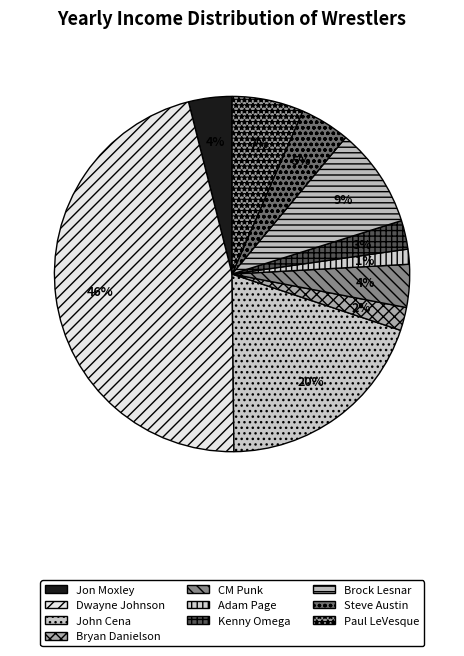

Rank the categories by value from highest to lowest.

Dwayne Johnson, John Cena, Brock Lesnar, Paul LeVesque, Steve Austin, Jon Moxley, CM Punk, Kenny Omega, Bryan Danielson, Adam Page